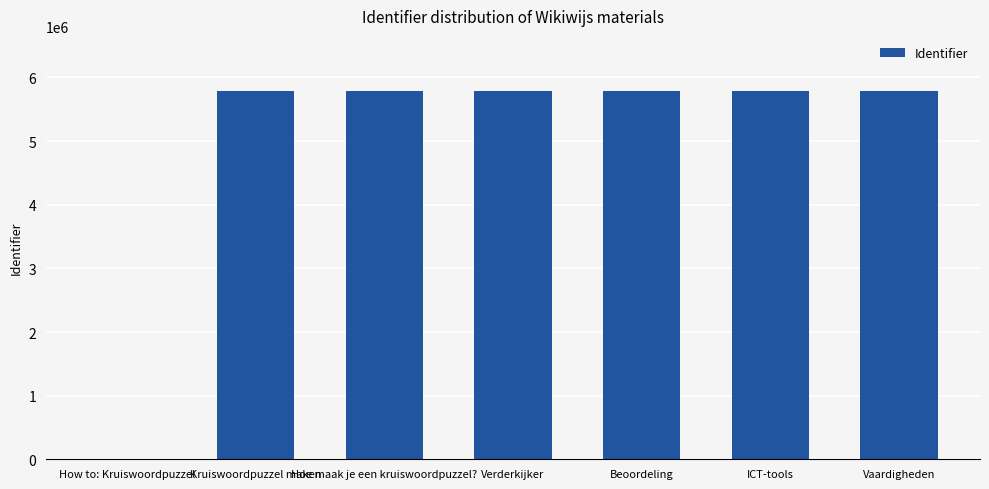

The chart shows a value of 5785893 at Vaardigheden. True or false?

True